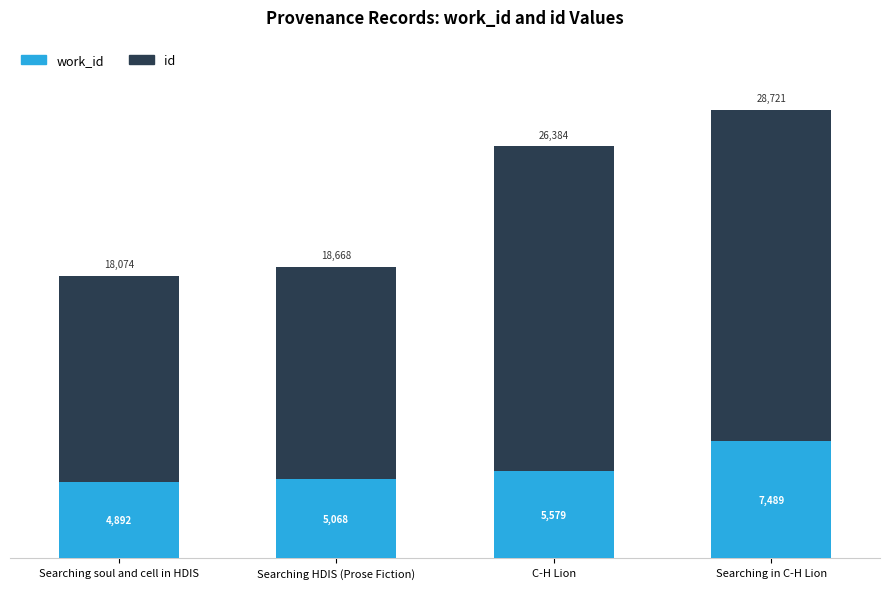

What is the total value across all series at C-H Lion?

26384